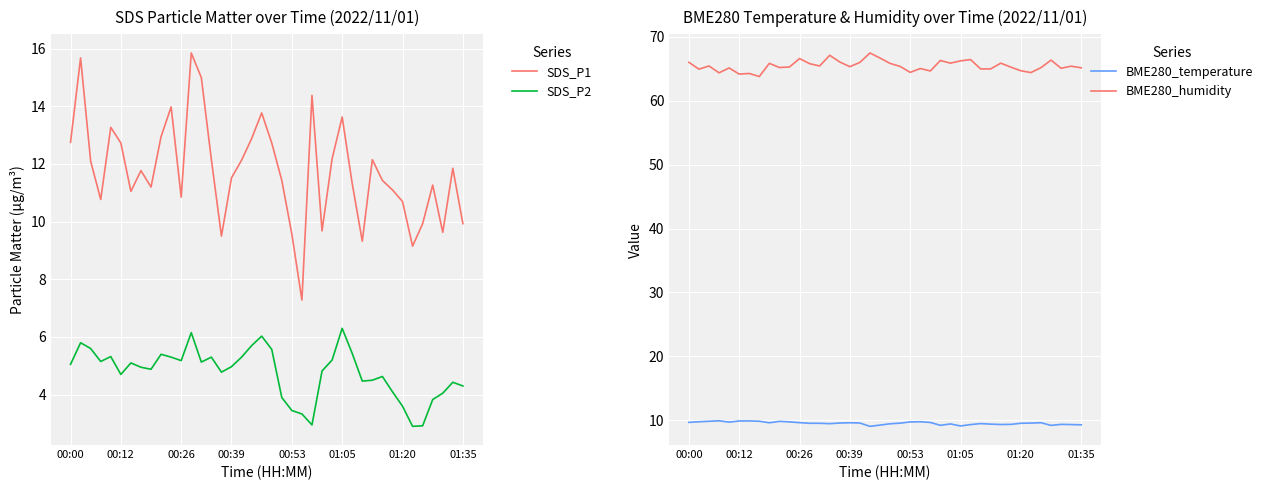

True or false: BME280_temperature and BME280_humidity intersect in this chart.

False